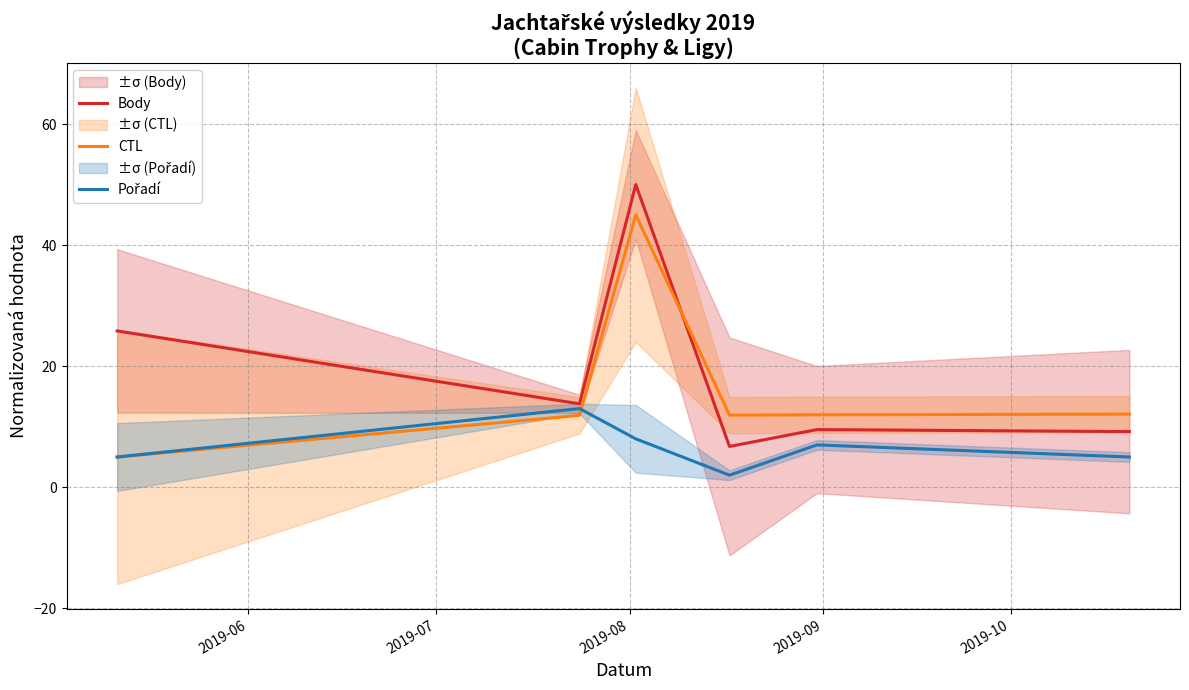

What is the maximum value for CTL?

45.0